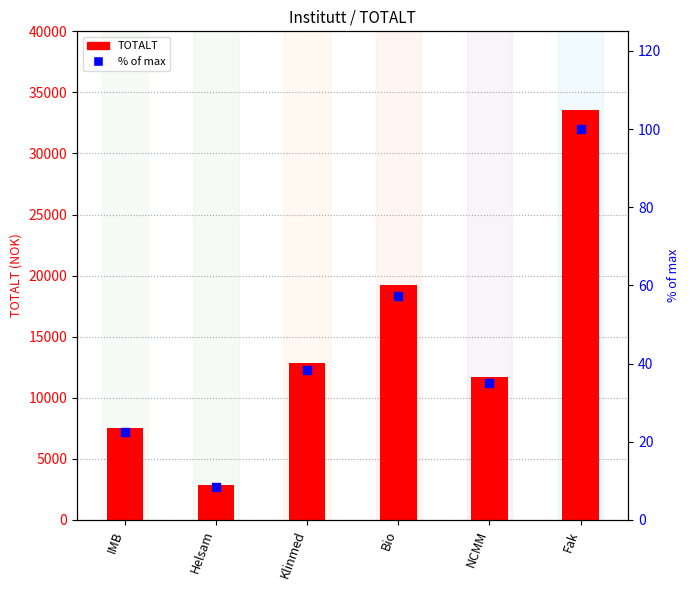

What are all the series names shown in the legend?

TOTALT, % of max